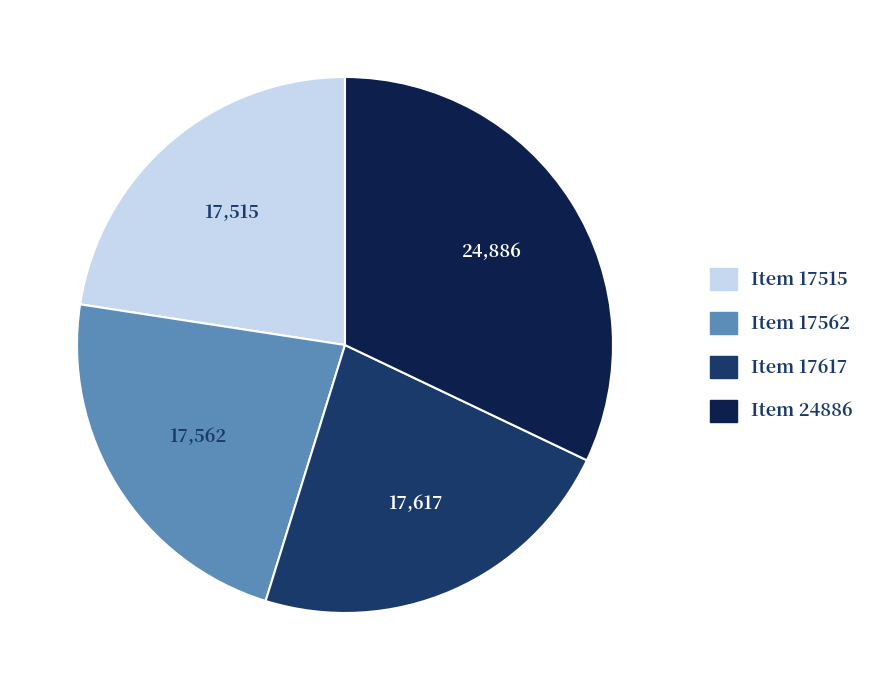

Is there a majority slice in this chart?

No